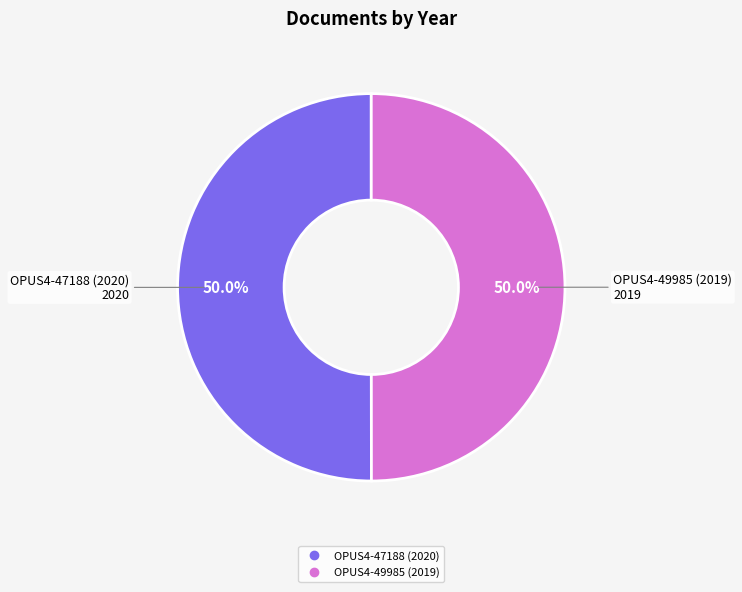

What portion of the pie excludes OPUS4-47188 (2020)?

50.0%